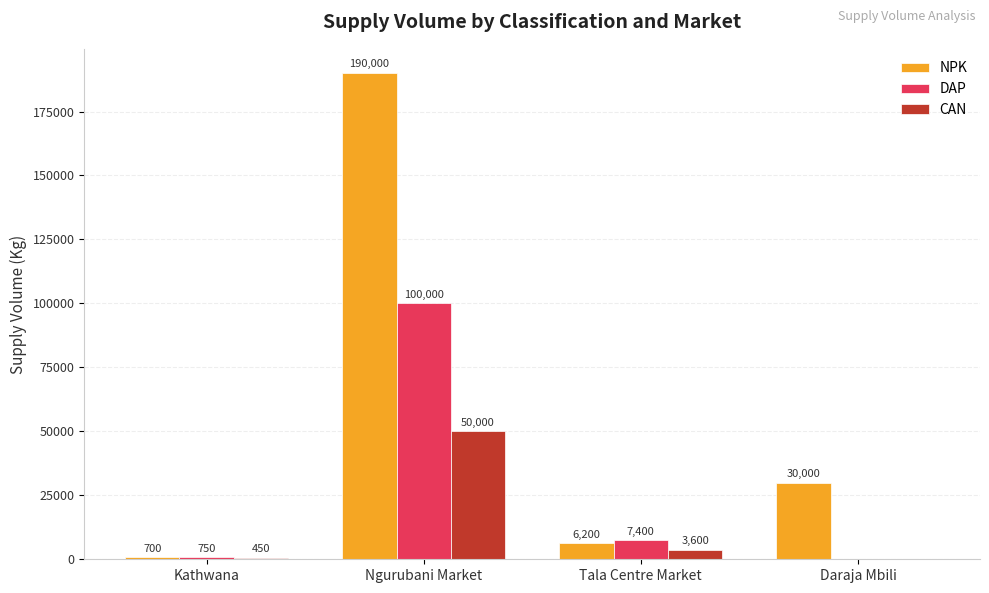

Reading left to right, transcribe all the data shown in this chart.

NPK: Kathwana=700	Ngurubani Market=190000	Tala Centre Market=6200	Daraja Mbili=30000
DAP: Kathwana=750	Ngurubani Market=100000	Tala Centre Market=7400	Daraja Mbili=0
CAN: Kathwana=450	Ngurubani Market=50000	Tala Centre Market=3600	Daraja Mbili=0